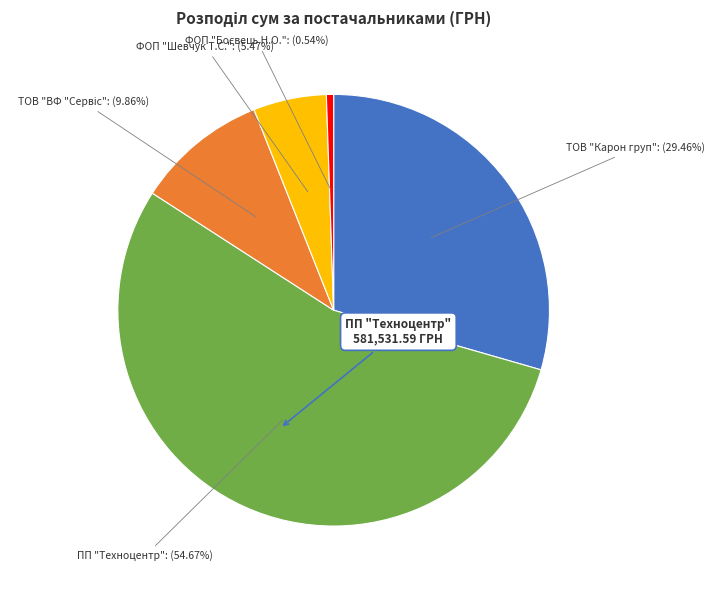

Count the number of slices in the pie.

5